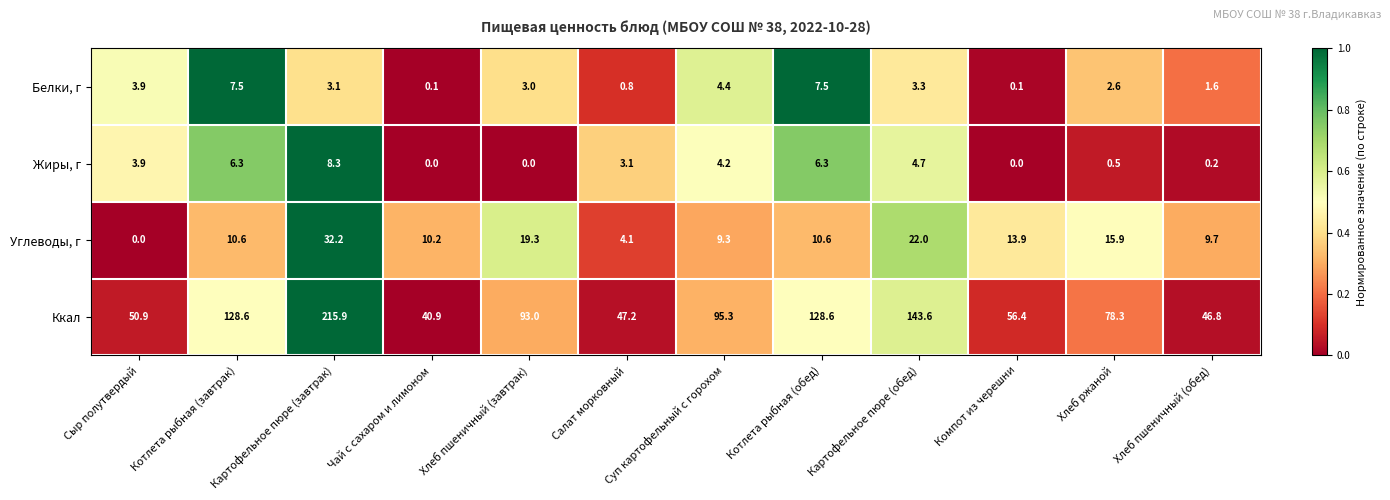

Which series has the largest total across all categories?

Ккал